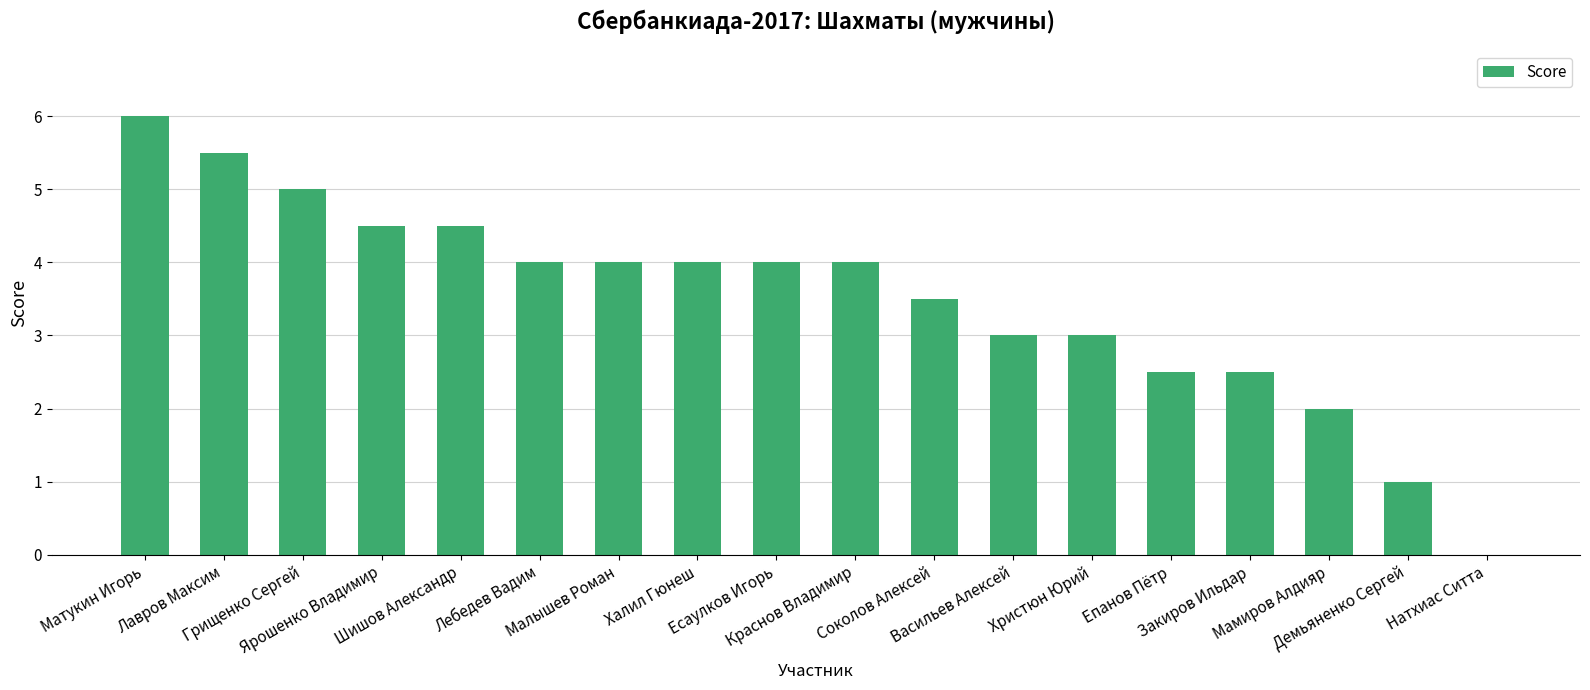

What is the greatest value displayed?

6.0